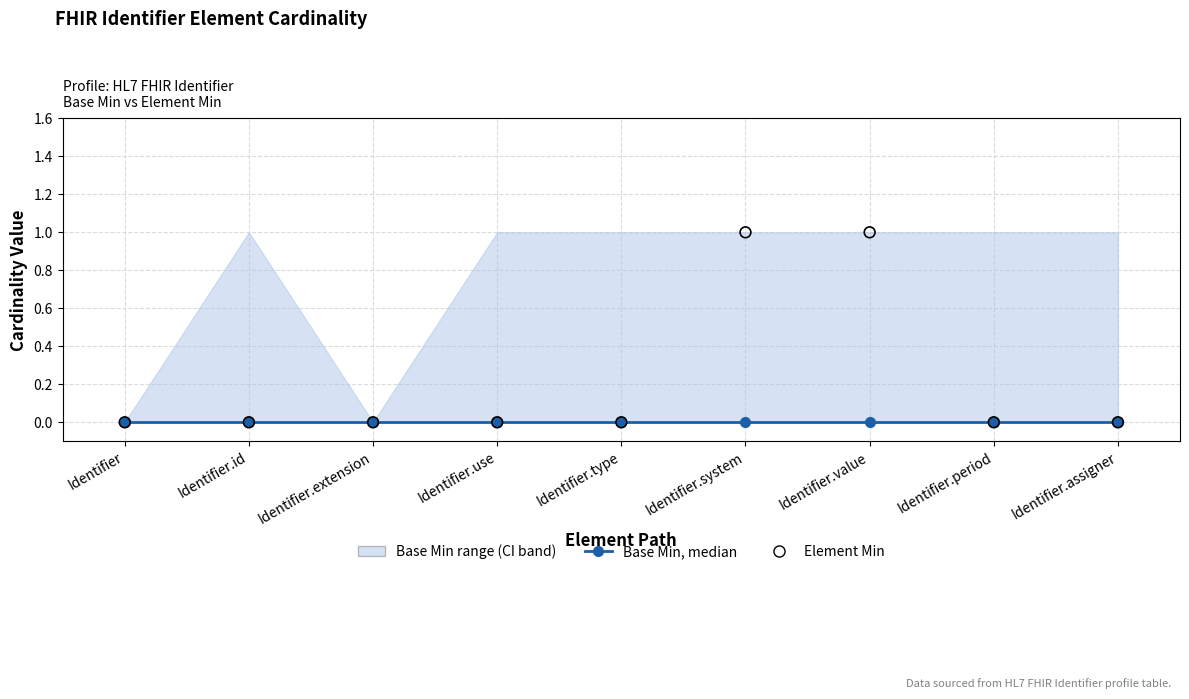

Which series reaches the minimum Y coordinate?

Base Min, median